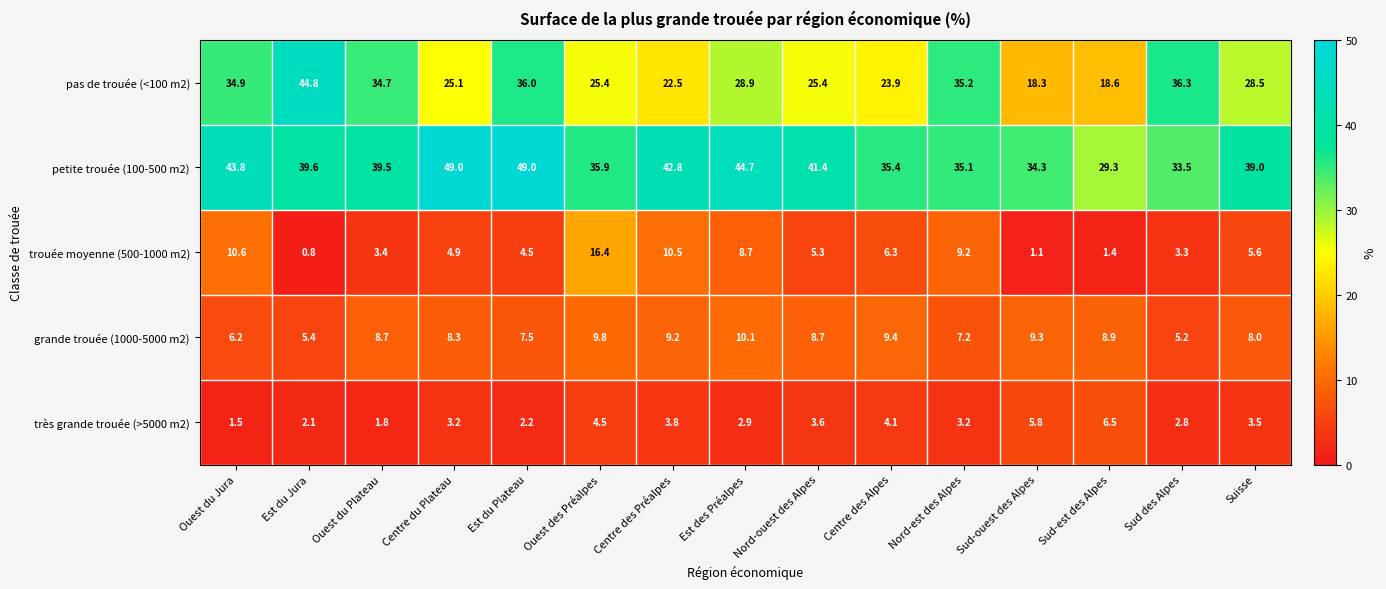

What is the spread (max minus min) of values at Centre du Plateau?

45.8